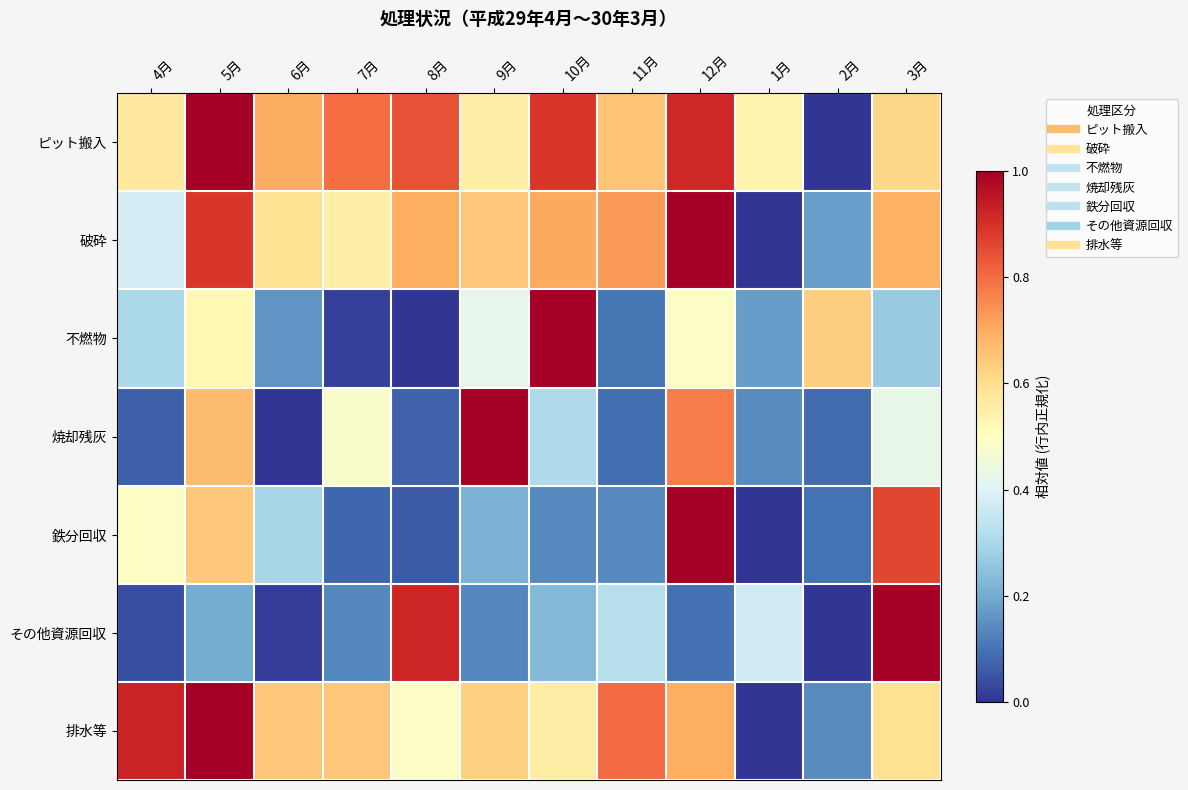

At which category does the chart reach its peak across all series?

5月